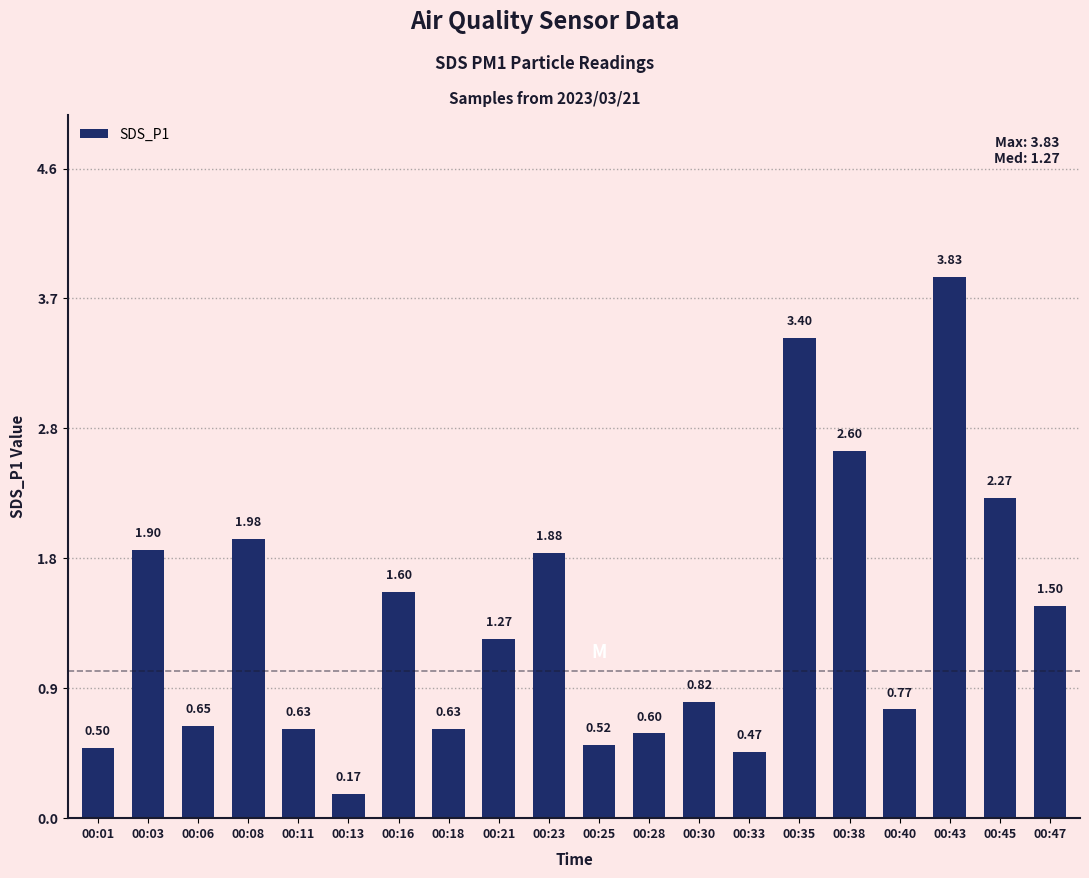

Between 00:35 and 00:45, which is larger?

00:35